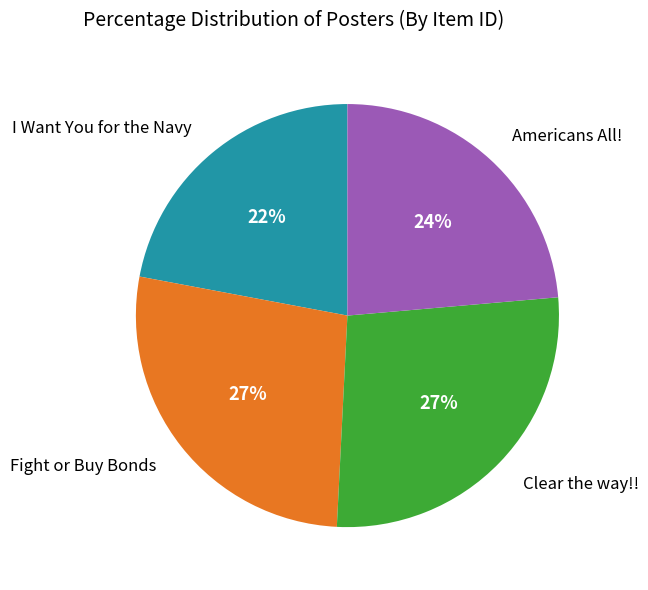

The Fight or Buy Bonds slice represents 21% of the pie. True or false?

False